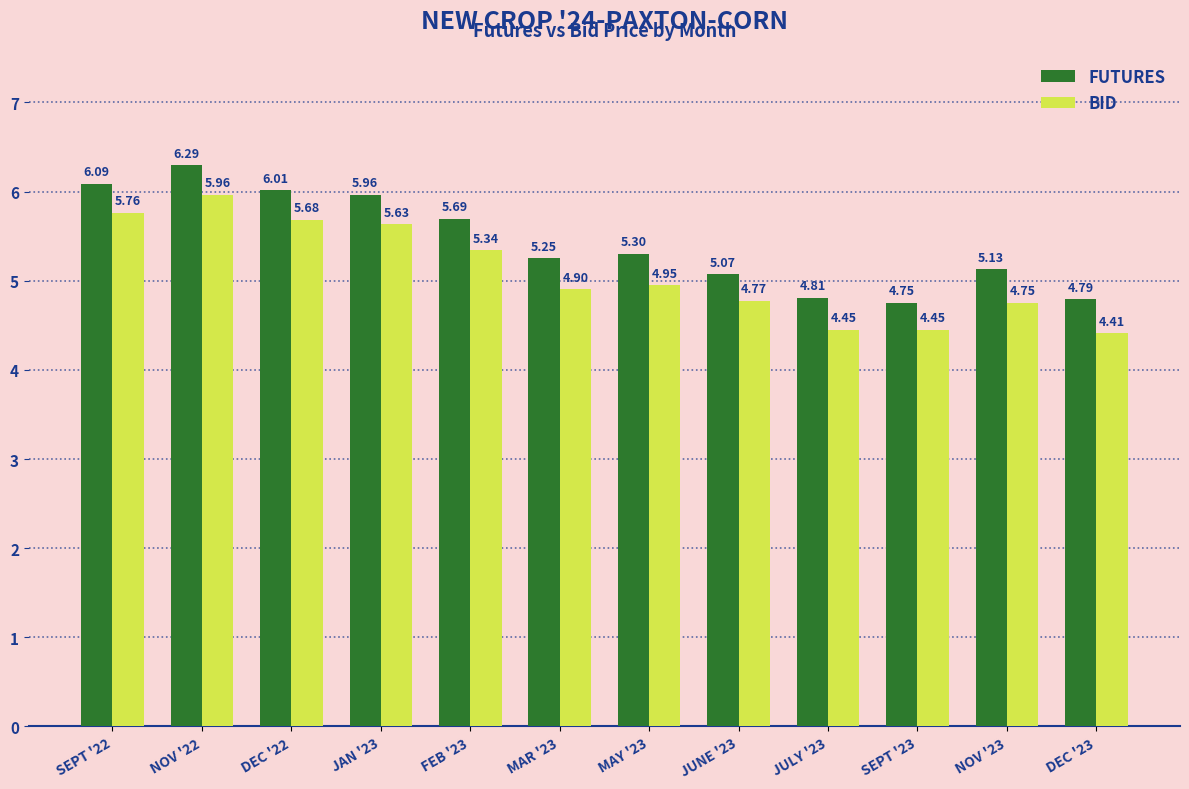

What is the difference between the maximum and minimum values in the FUTURES series?

1.5